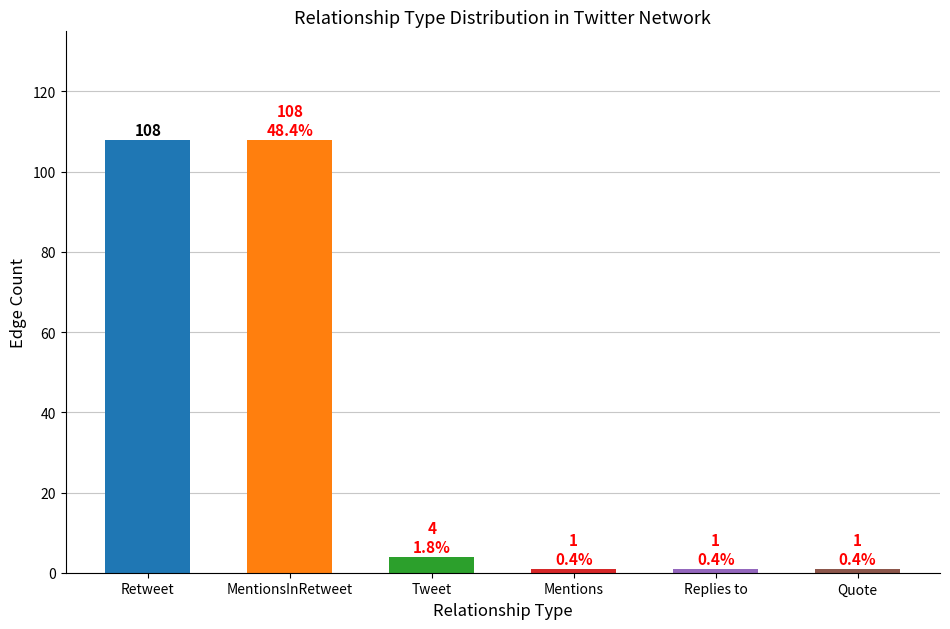

At which category does the chart reach its peak across all series?

Retweet